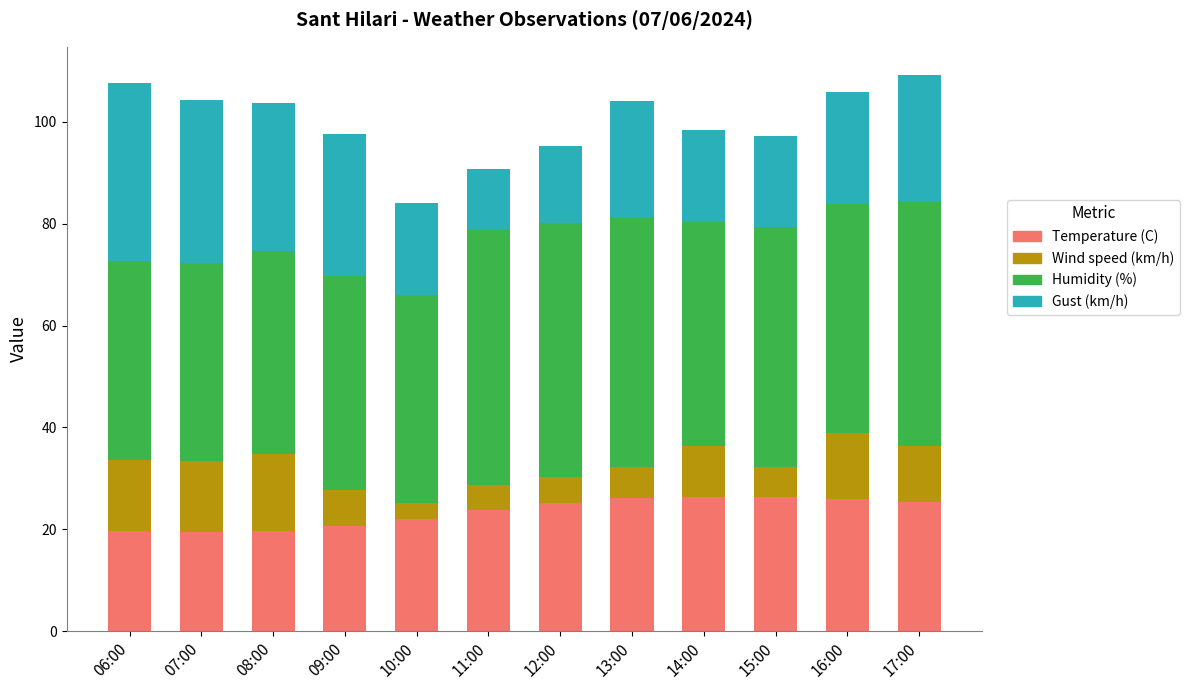

What is the sum of the Temperature (C) values at 12:00 and 17:00?

50.5